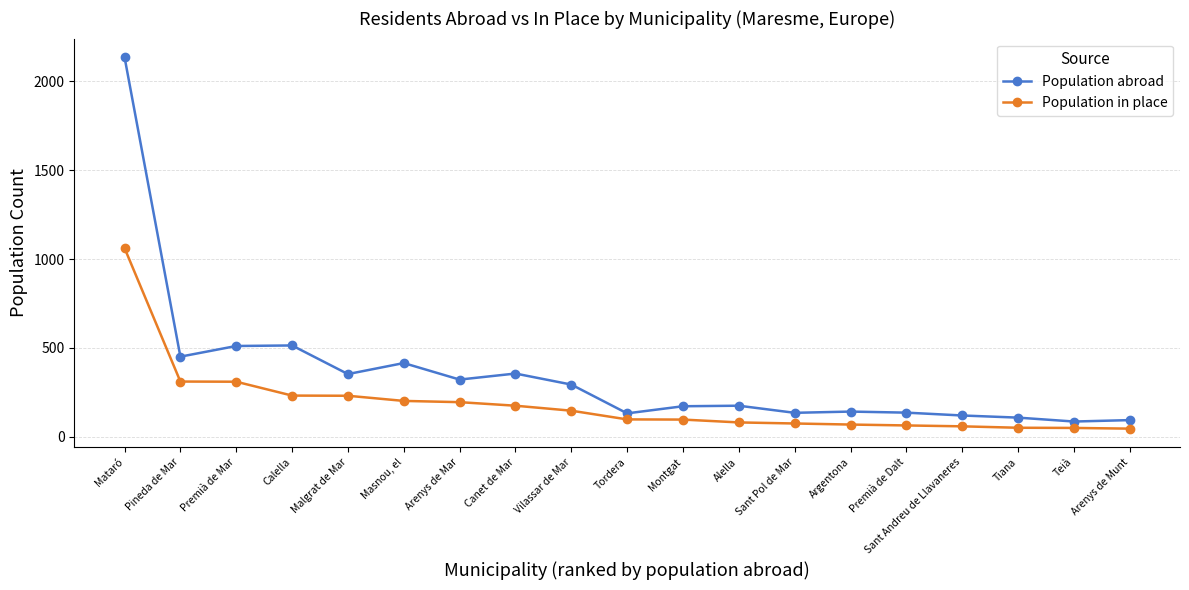

How many series are shown in this chart?

2